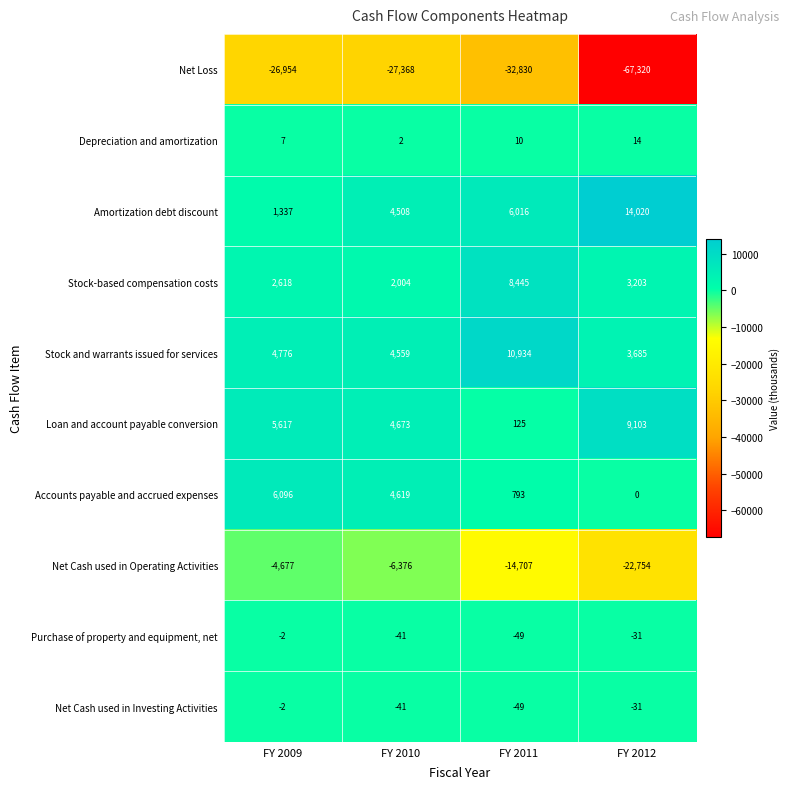

What value does the Net Cash used in Operating Activities series have at FY 2010?

-6376